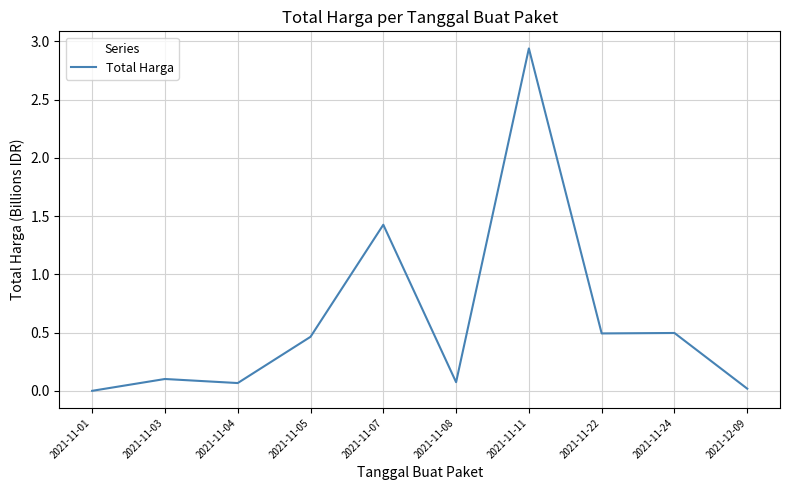

What is the change in value from 2021-11-04 to 2021-11-24?

+0.4